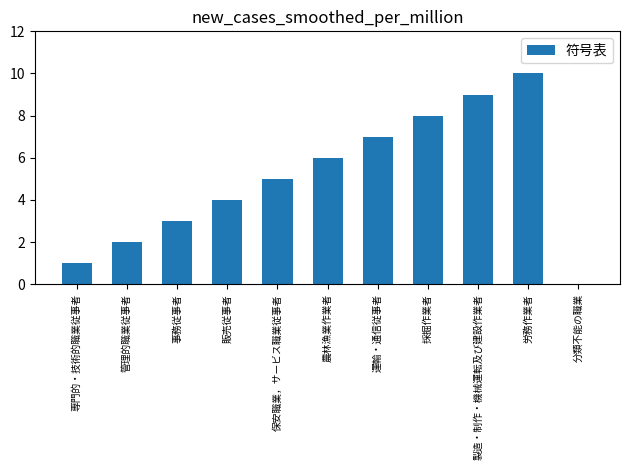

True or false: the data shows 10 at 労務作業者.

True